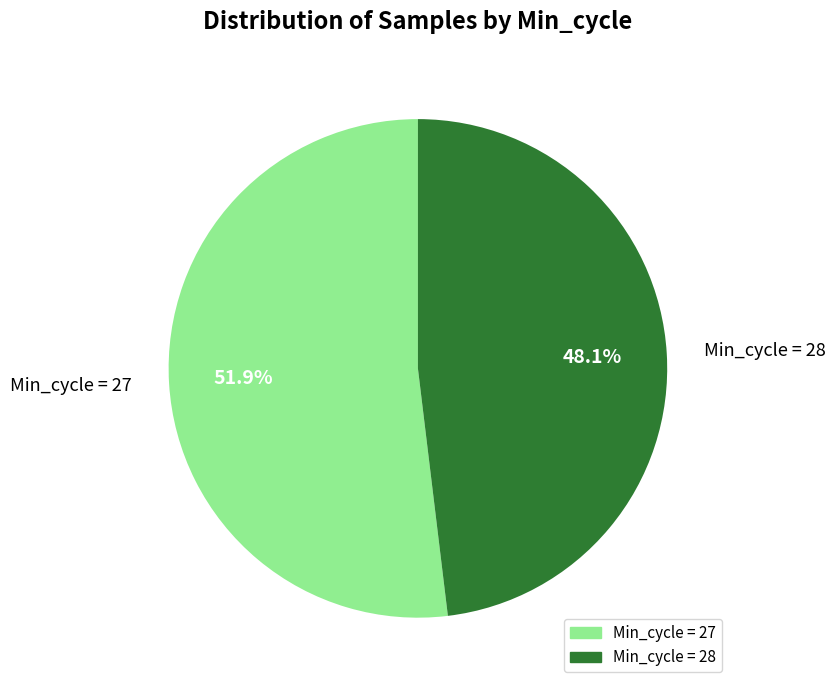

Rank the categories by value from lowest to highest.

Min_cycle = 28, Min_cycle = 27